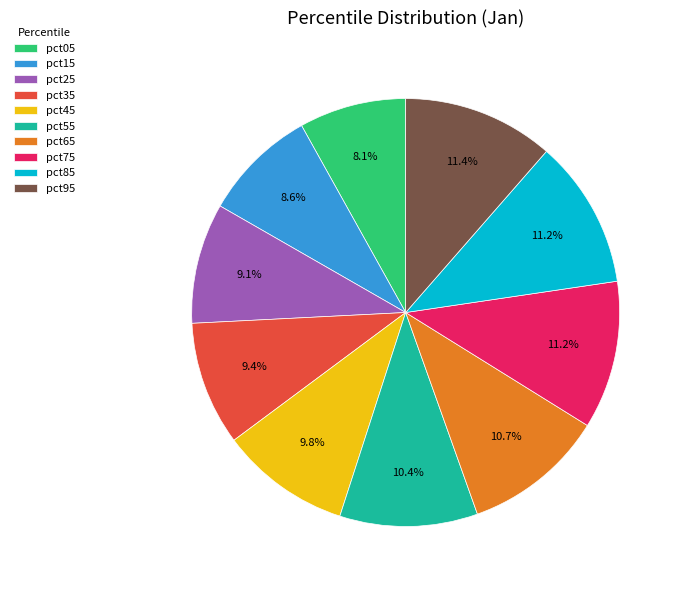

True or false: pct85 accounts for 24% of the total.

False